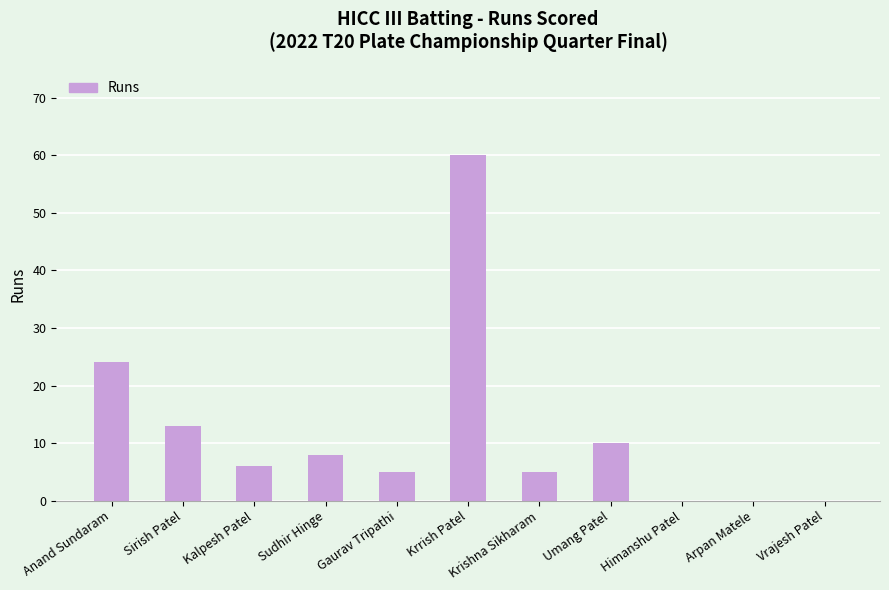

True or false: the data shows 5 at Krishna Sikharam.

True